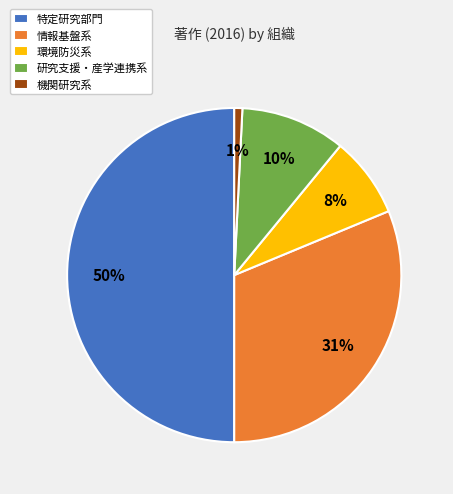

To the nearest percent, what is the difference between the 環境防災系 and 機関研究系 slice percentages?

7%